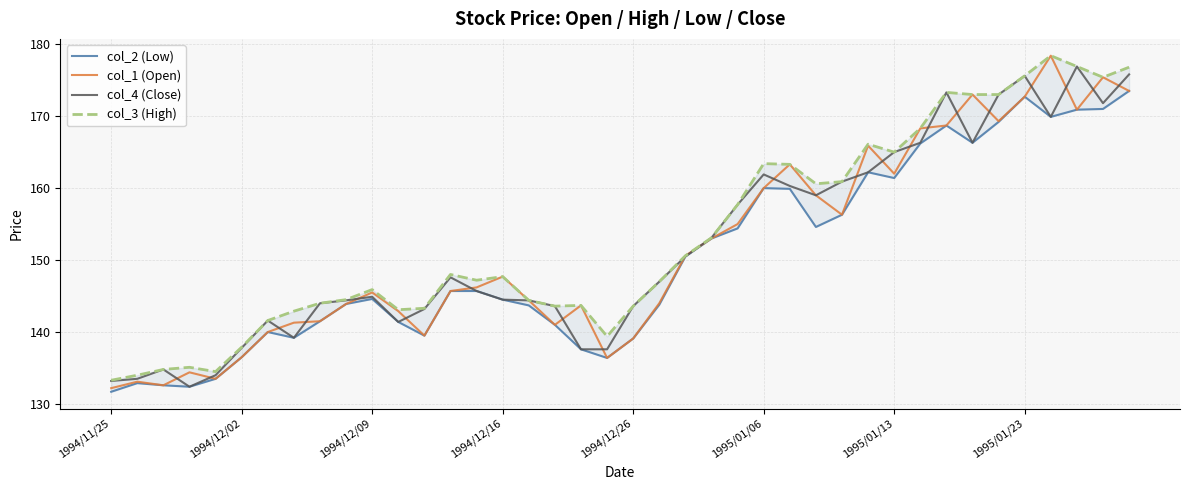

What is the greatest value displayed?

178.4